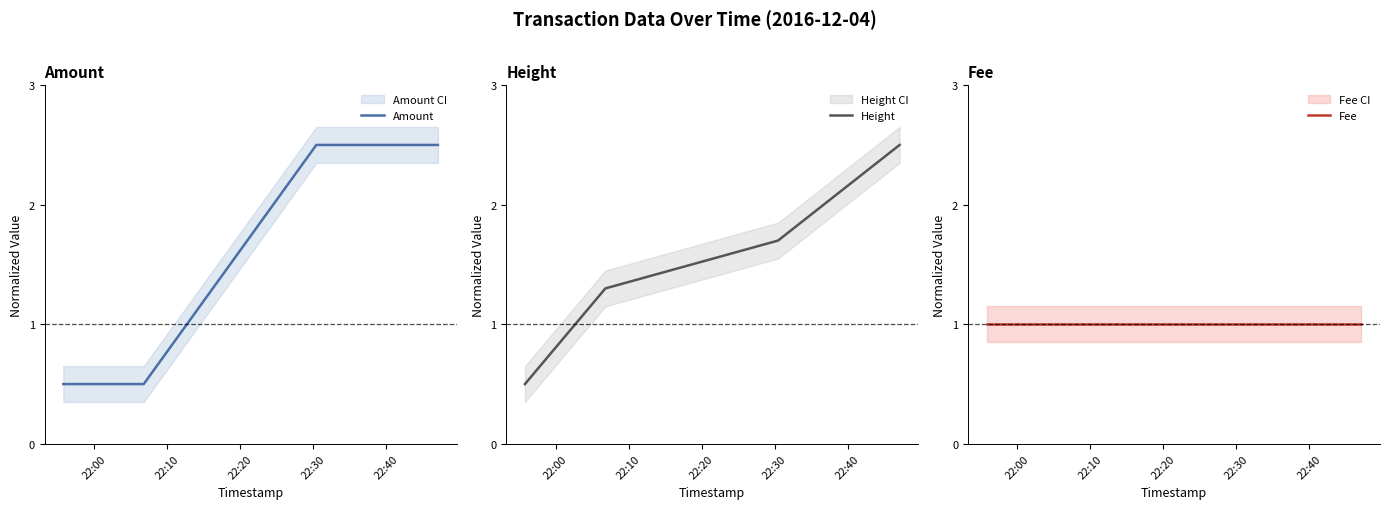

What is the value of the Height point at the 4th from the left?

2.5